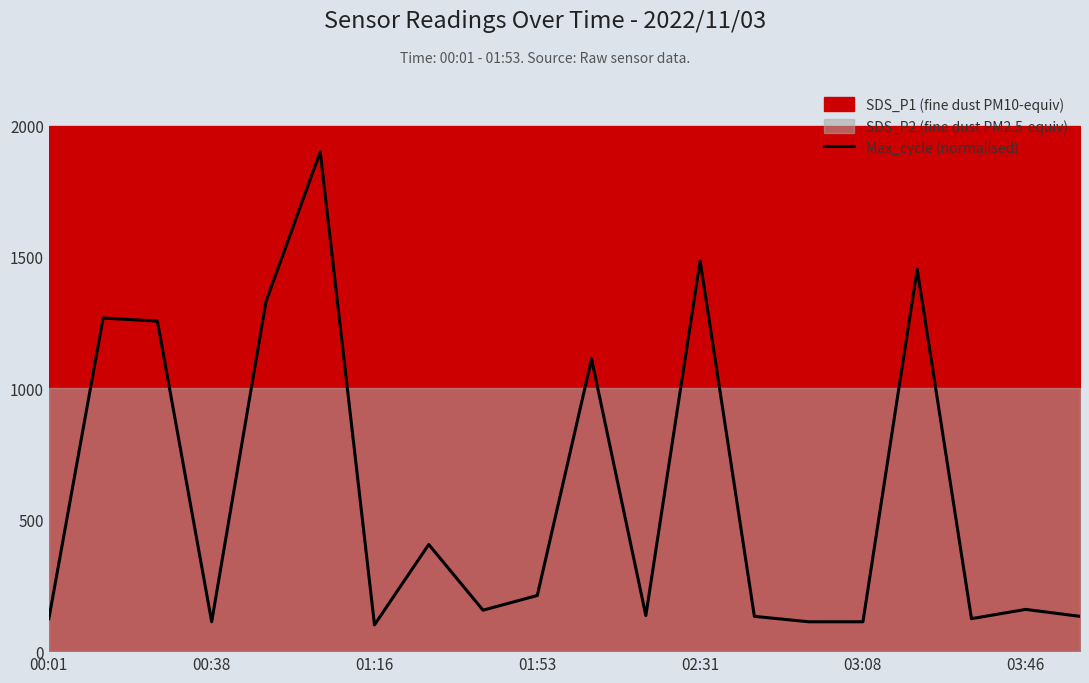

How many data points are less than 158?

10